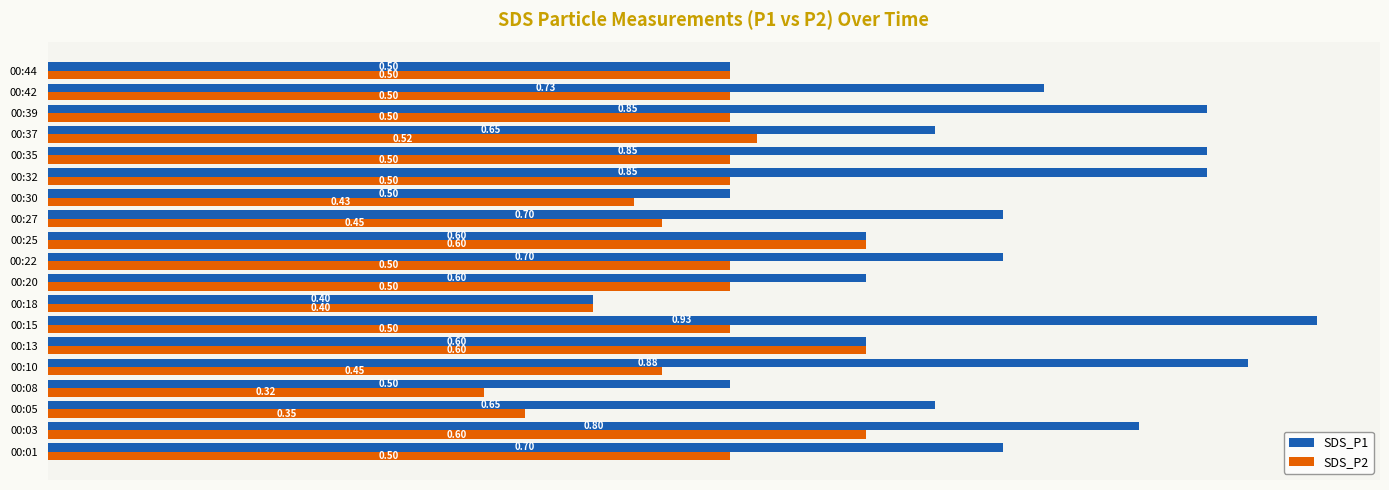

Which series changed the most between 00:08 and 00:18?

SDS_P1